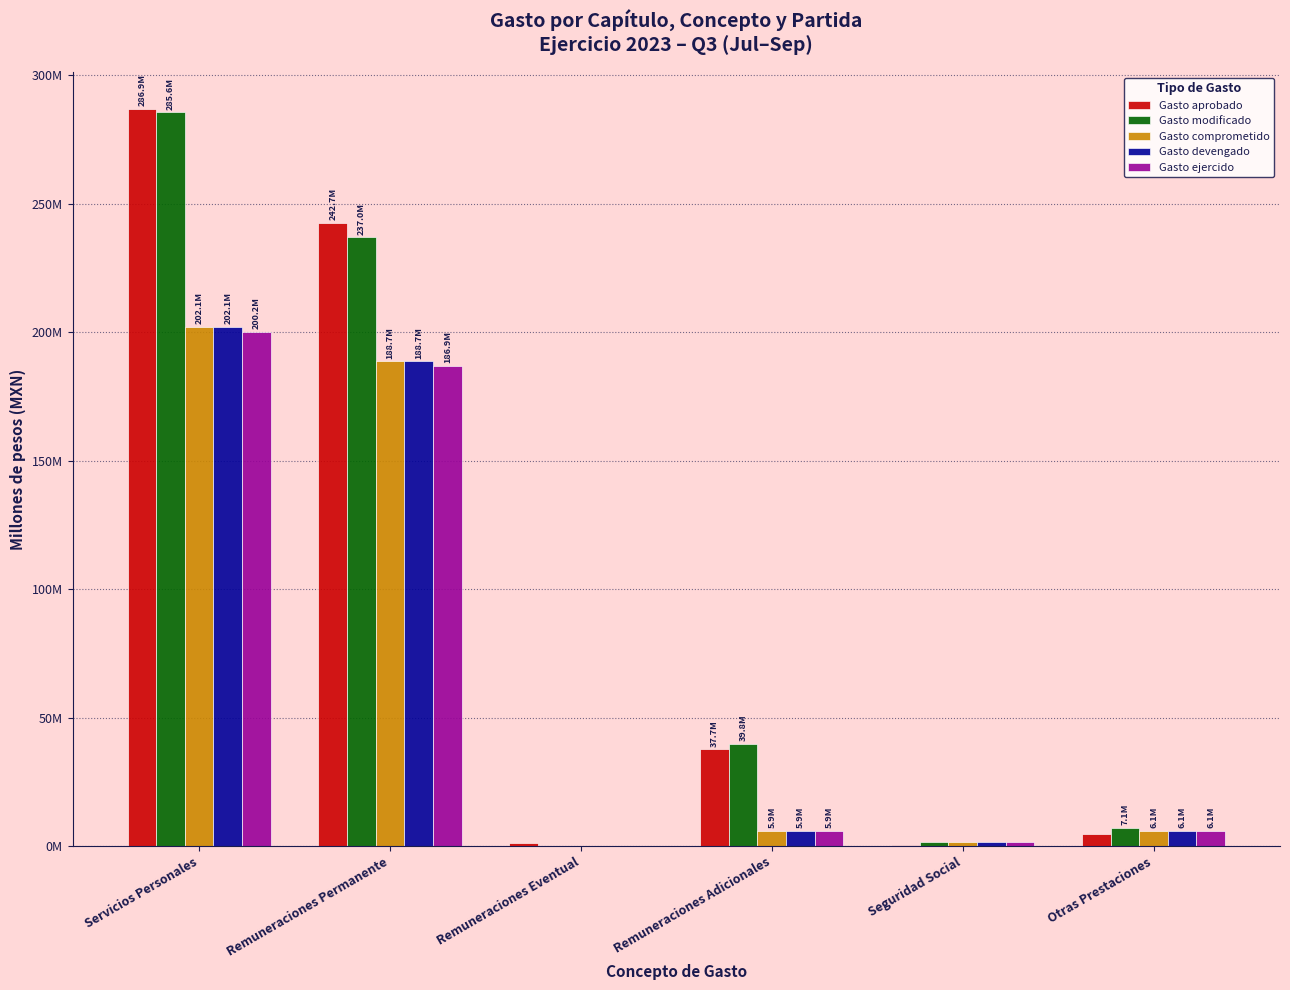

True or false: Gasto ejercido has a value of 8.3 at Remuneraciones Adicionales.

False